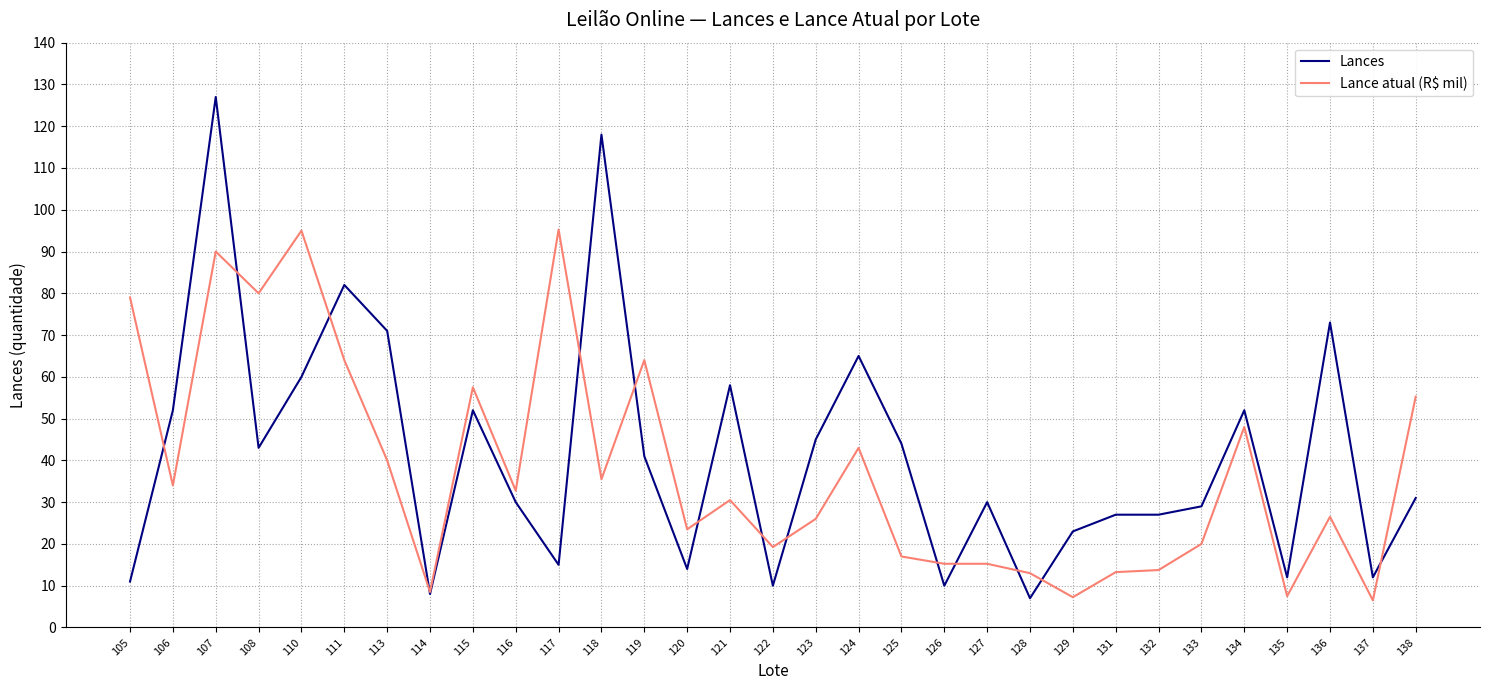

What is the total value across all series at 111?

146.0